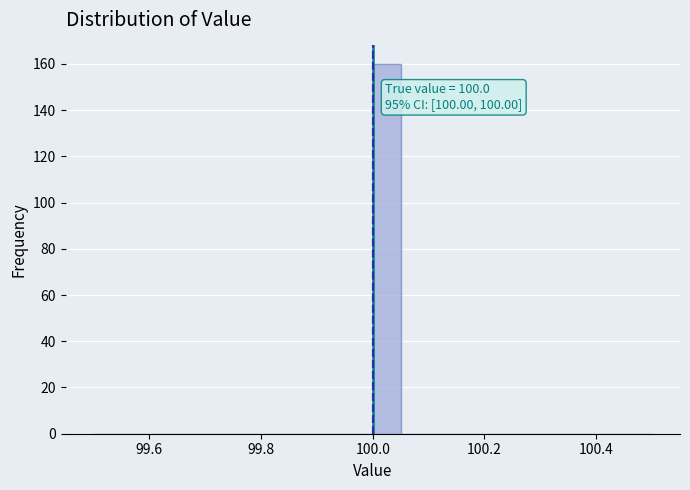

Around what value on the x-axis is the tallest bar? Give the approximate position of its centre, as read against the axis.

100.02